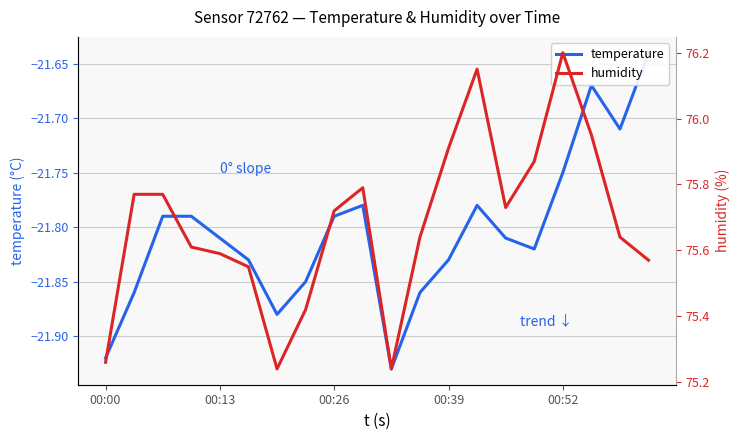

Between 5 and 11, which is larger?

5